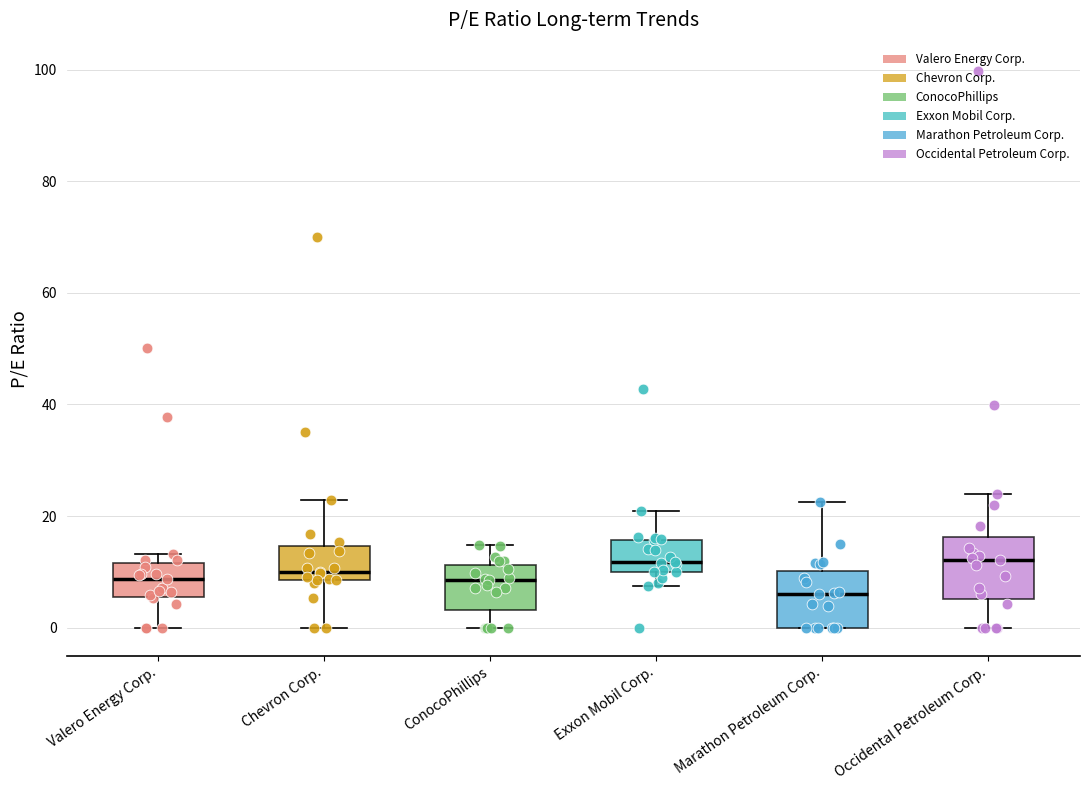

Where does the median line of the box for Valero Energy Corp. sit on the y-axis? The values are not printed on the chart, so give them approximately, as read against the axis.

8